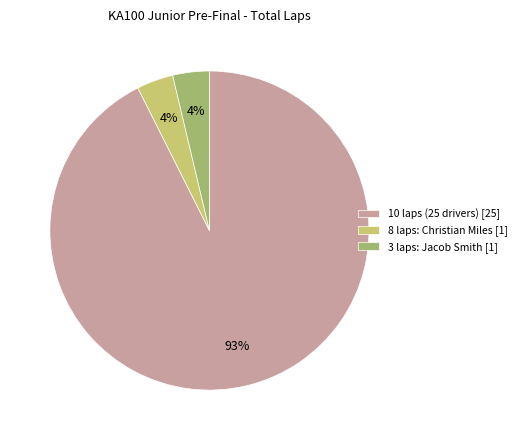

To the nearest percent, what percentage of the pie is 8 laps: Christian Miles [1]?

4%